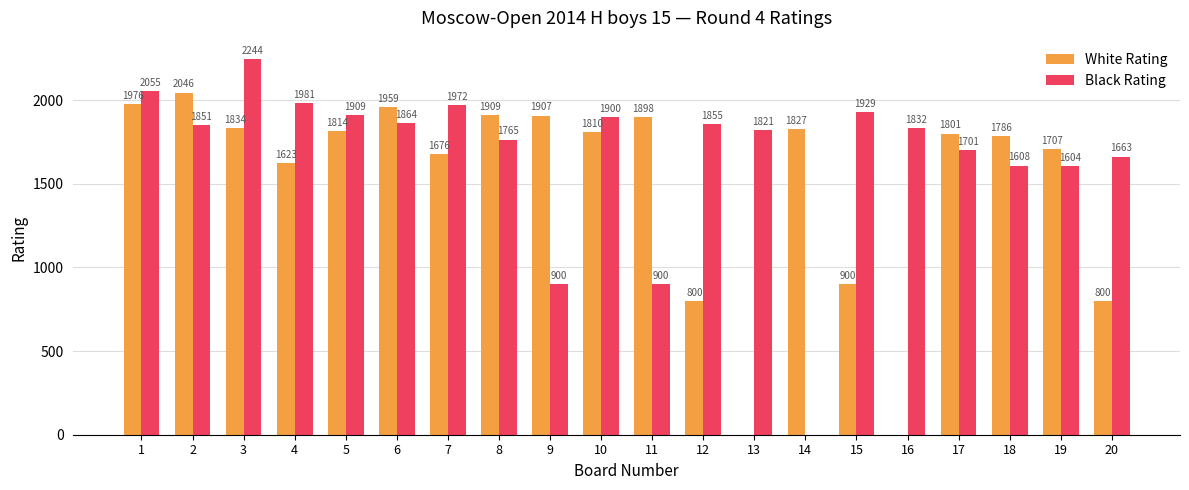

What is the greatest value displayed?

2244